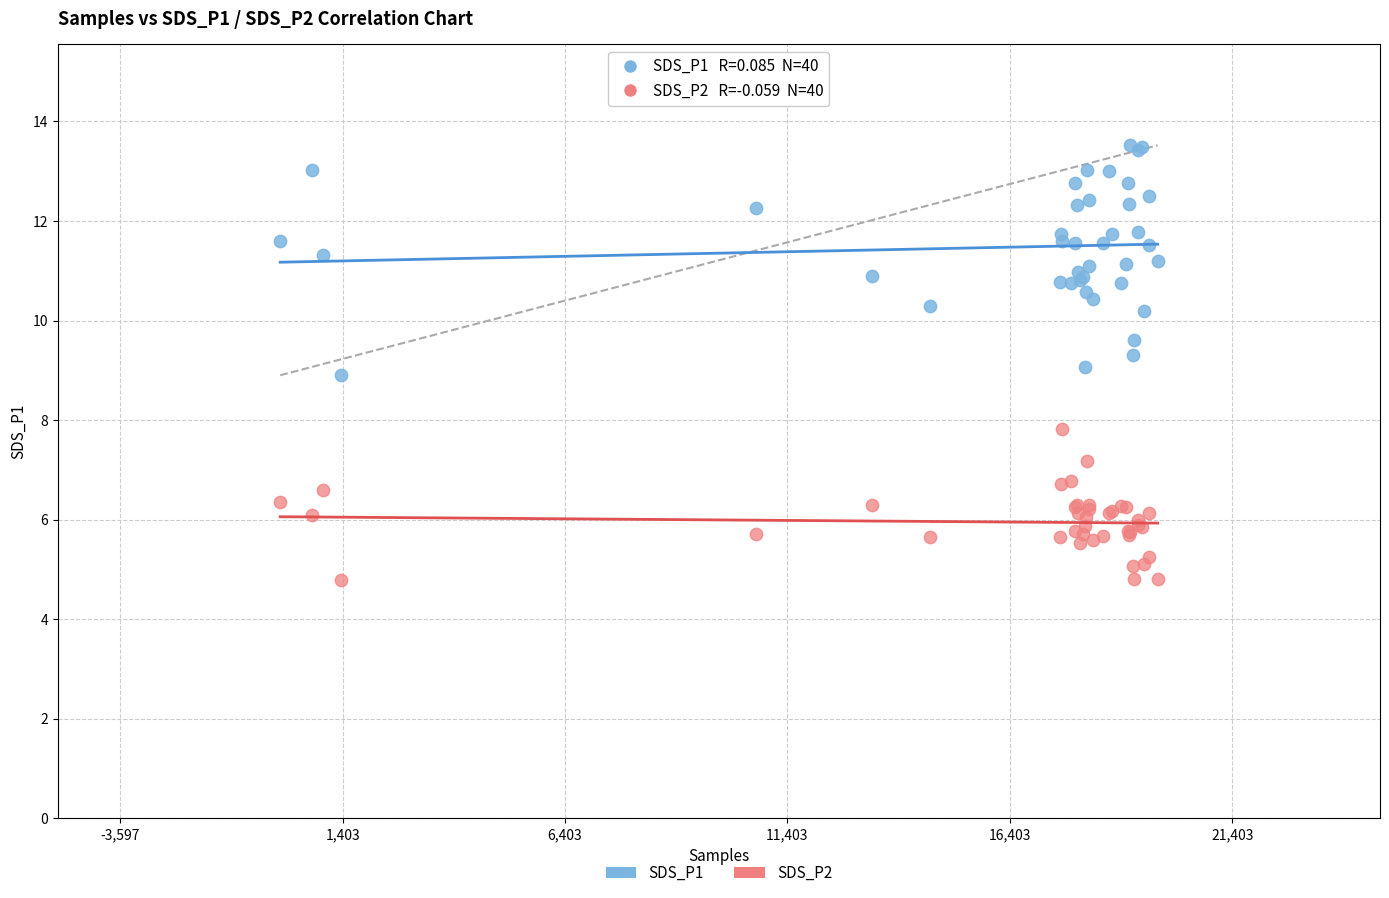

Which series contains the highest Y value?

SDS_P1